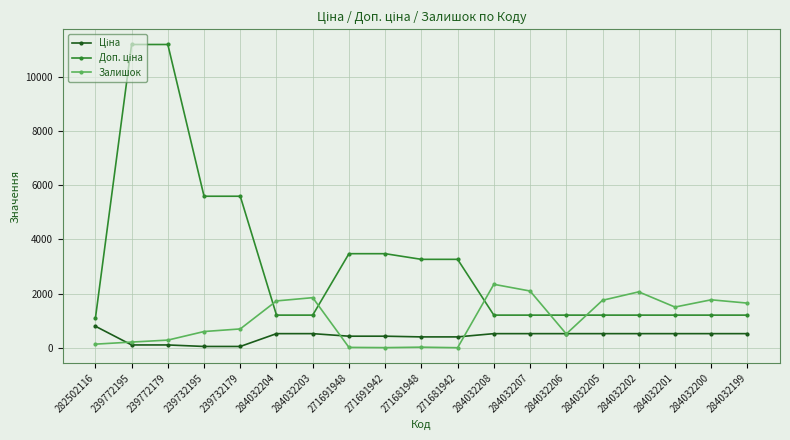

What position from the right is 284032205?

5